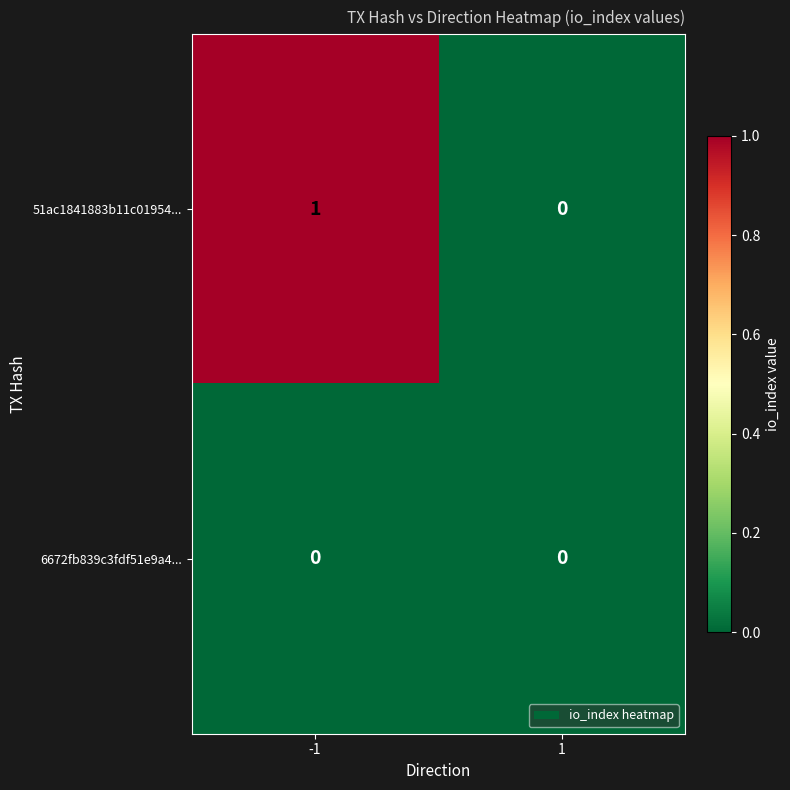

At which category is the sum across all series the highest?

-1